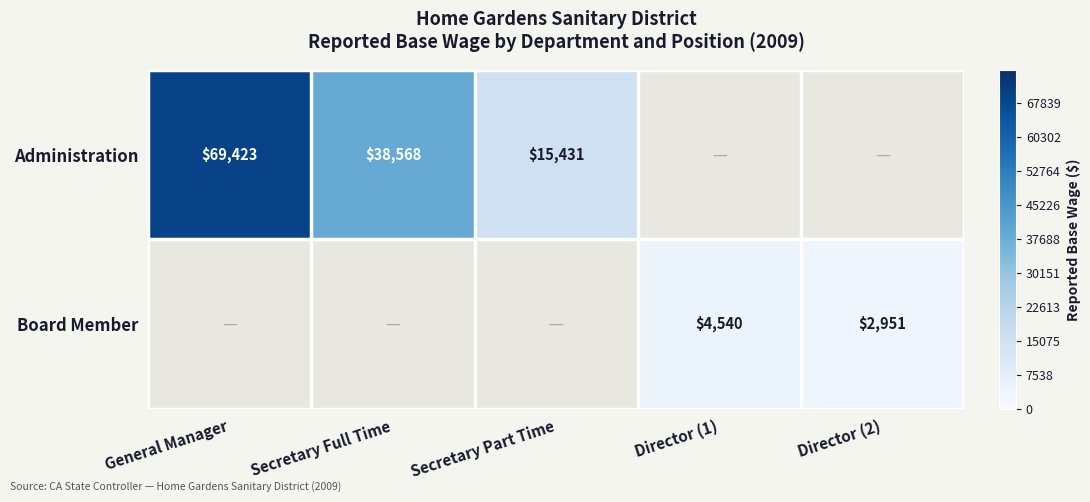

Which has a higher value, Director (1) or Secretary Part Time?

Secretary Part Time